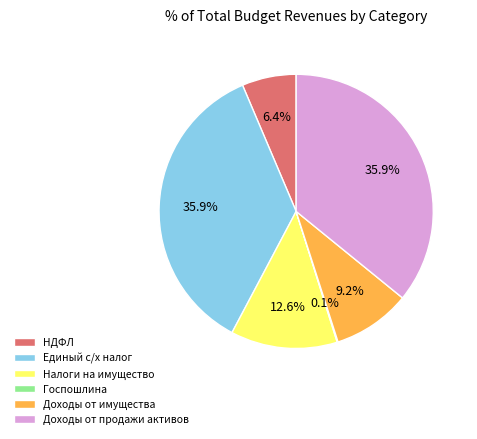

Is НДФЛ the majority of the pie?

No